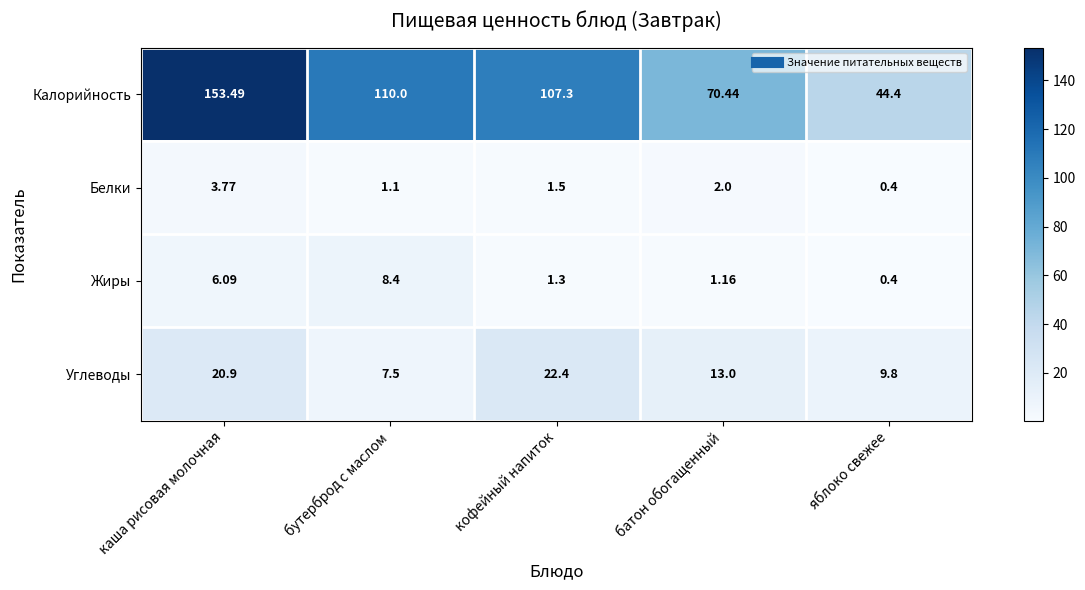

Rank the series at каша рисовая молочная from highest to lowest value.

Калорийность, Углеводы, Жиры, Белки